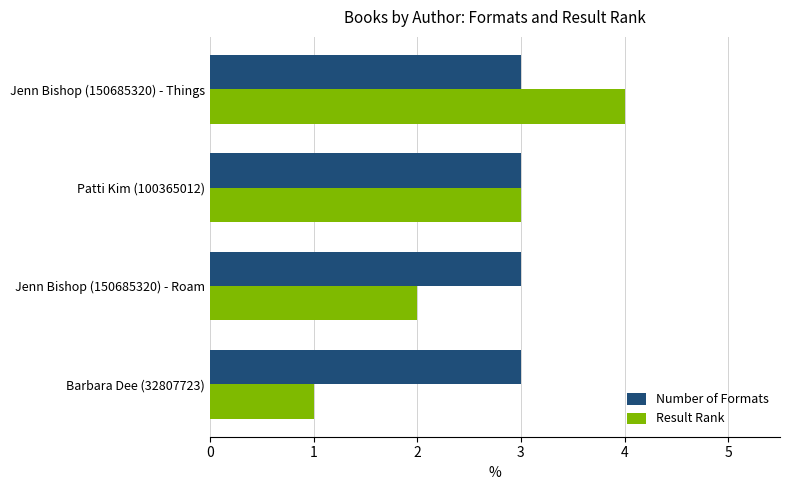

Rank the series by their average value, from highest to lowest.

Number of Formats, Result Rank